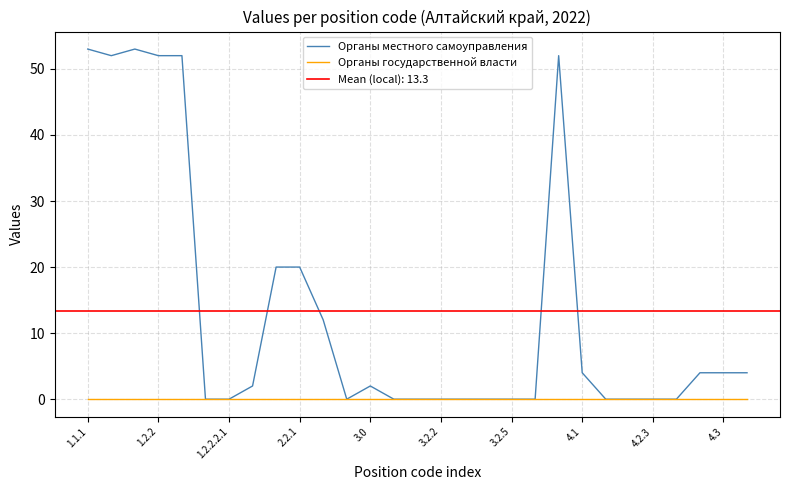

Reading left to right, extract all data points from this chart.

Органы местного самоуправления: 53	52	53	52	52	0	0	2	20	20	12	0	2	0	0	0	0	0	0	0	52	4	0	0	0	0	4	4	4
Органы государственной власти: 0	0	0	0	0	0	0	0	0	0	0	0	0	0	0	0	0	0	0	0	0	0	0	0	0	0	0	0	0